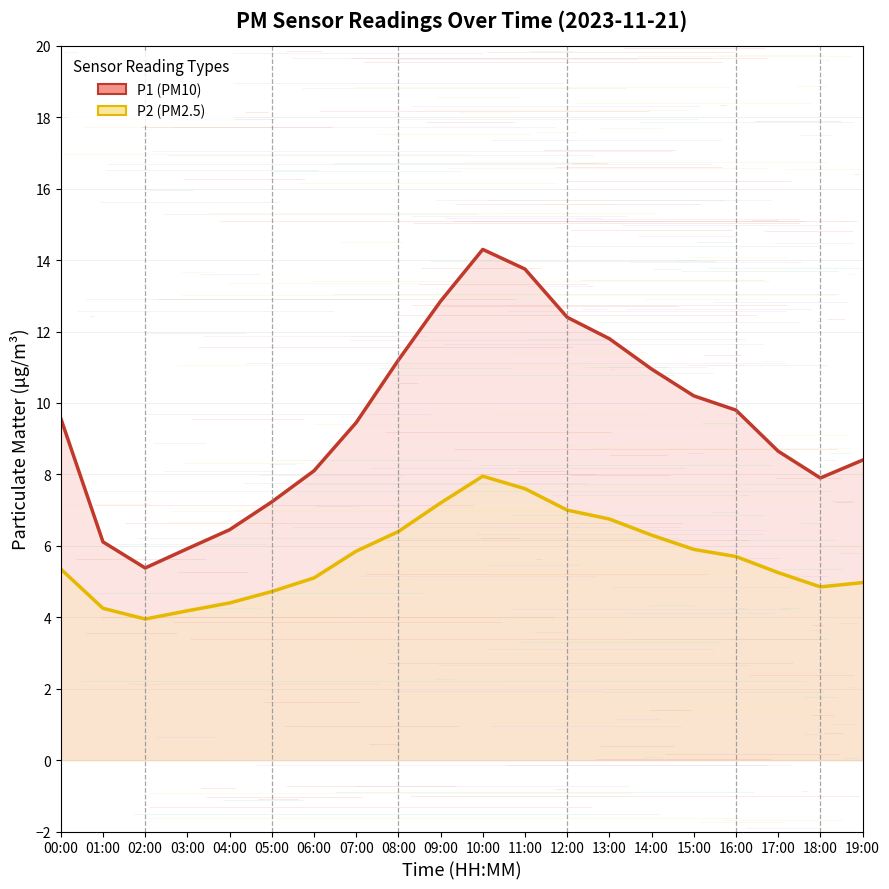

Reading left to right, transcribe all the data shown in this chart.

P1 (PM10): 00:00=9.6	01:00=6.1	02:00=5.4	03:00=5.9	04:00=6.5	05:00=7.2	06:00=8.1	07:00=9.4	08:00=11.2	09:00=12.8	10:00=14.3	11:00=13.8	12:00=12.4	13:00=11.8	14:00=10.9	15:00=10.2	16:00=9.8	17:00=8.7	18:00=7.9	19:00=8.4
P2 (PM2.5): 00:00=5.3	01:00=4.2	02:00=4.0	03:00=4.2	04:00=4.4	05:00=4.7	06:00=5.1	07:00=5.8	08:00=6.4	09:00=7.2	10:00=8.0	11:00=7.6	12:00=7.0	13:00=6.8	14:00=6.3	15:00=5.9	16:00=5.7	17:00=5.2	18:00=4.8	19:00=5.0